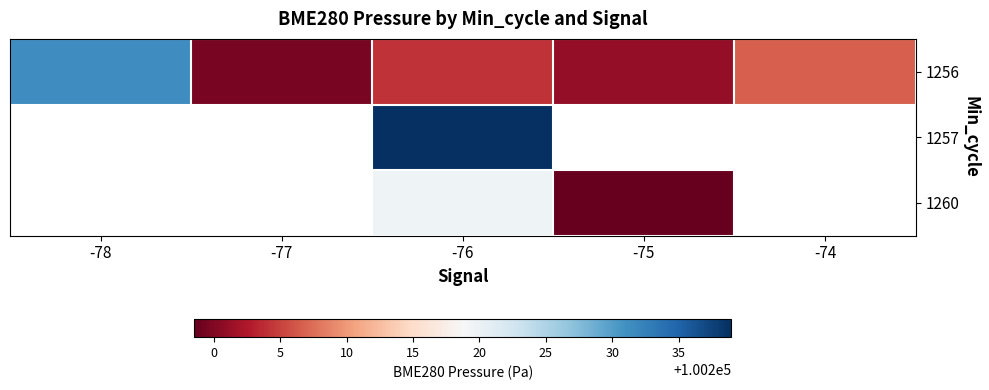

How many data points in row_0 are less than 100204?

2